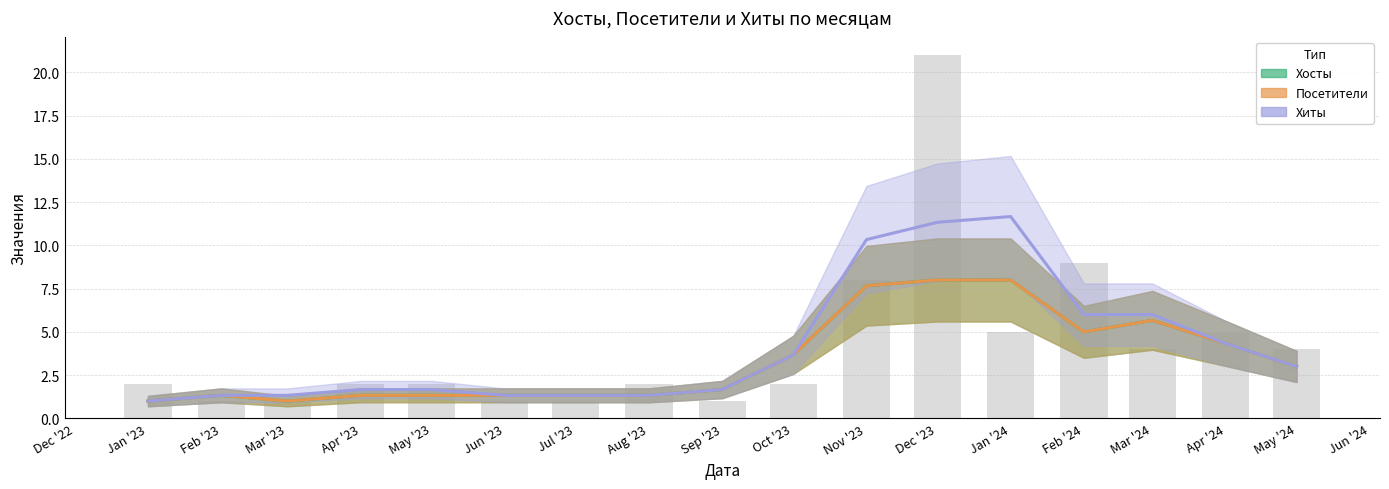

What is the value of the 17th bar from the left?

4